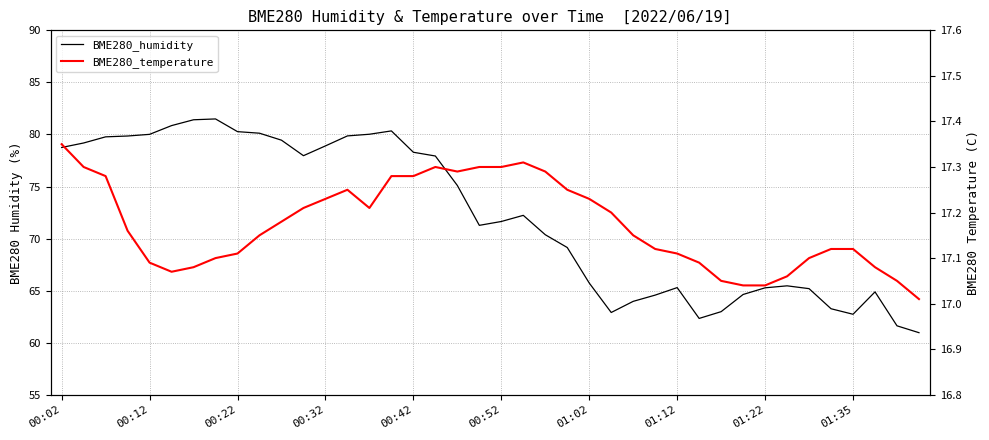

What is the total value across all series at 31?

81.7